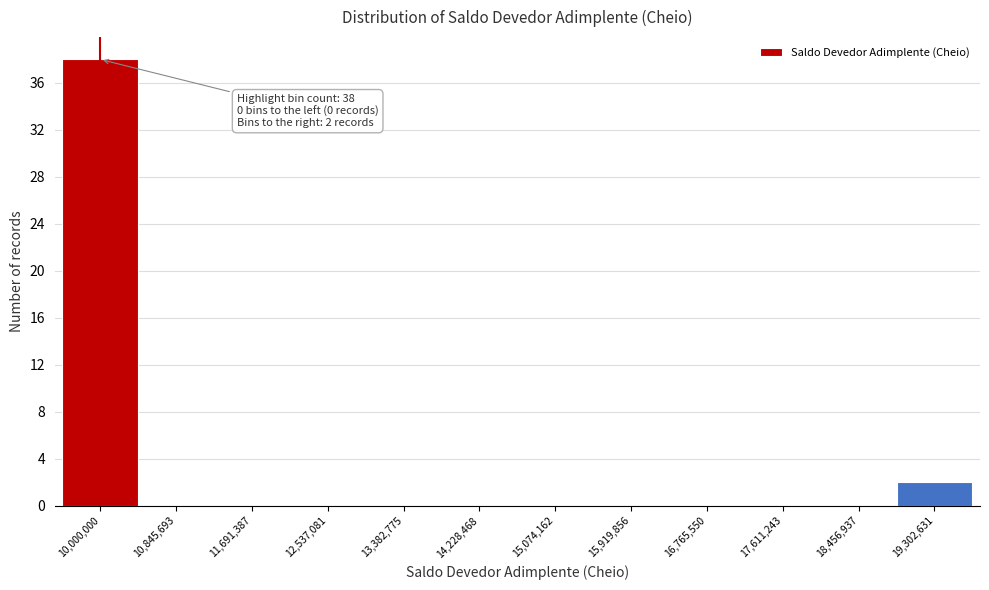

Reading left to right, what are all the values shown in this chart?

10,000,000=38	10,845,693=0	11,691,387=0	12,537,081=0	13,382,775=0	14,228,468=0	15,074,162=0	15,919,856=0	16,765,550=0	17,611,243=0	18,456,937=0	19,302,631=2